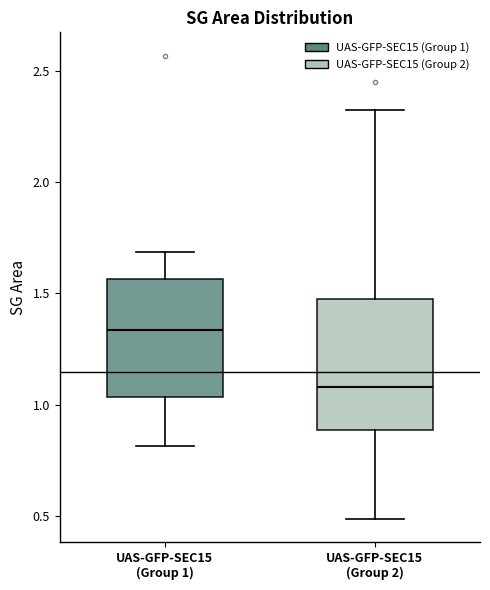

Reading left to right, transcribe this box plot: for each box, give where its median line is, the range the box spans, and where its two whiskers end, as read against the y-axis. The values are not printed on the chart, so give them approximately, as read against the axis.

UAS-GFP-SEC15 (Group 1): median 1.35, box 1.05 to 1.55, whiskers 0.80 to 1.70
UAS-GFP-SEC15 (Group 2): median 1.10, box 0.90 to 1.50, whiskers 0.50 to 2.35